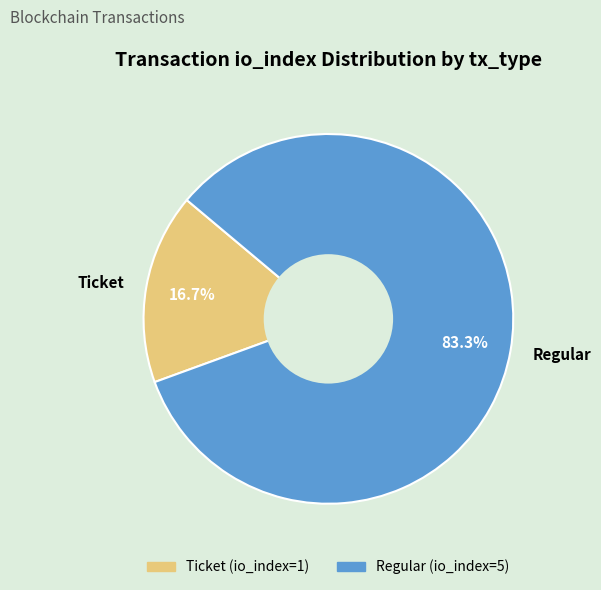

What is the majority slice?

Regular